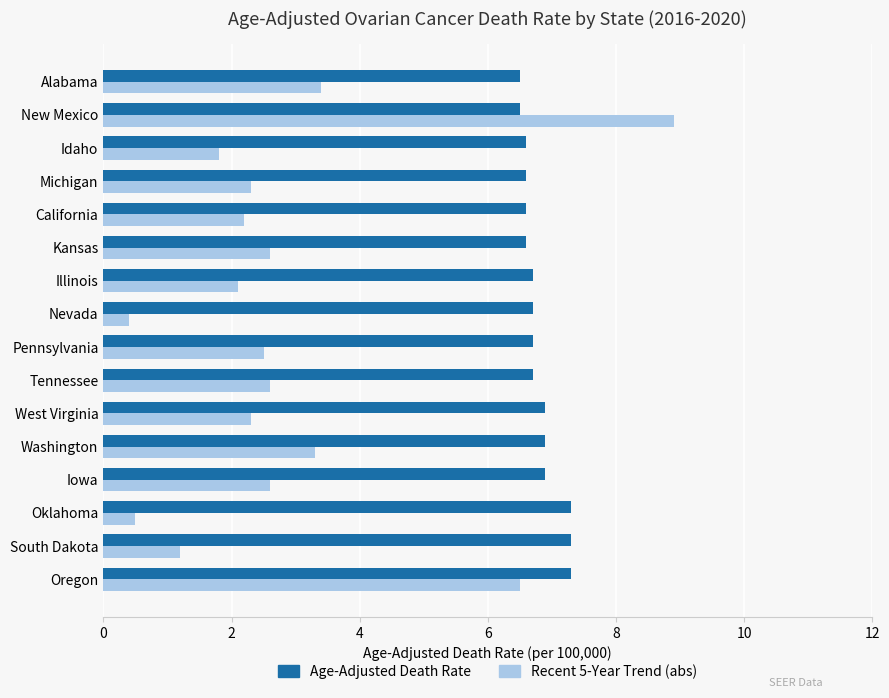

At how many categories does at least one series exceed 5?

16